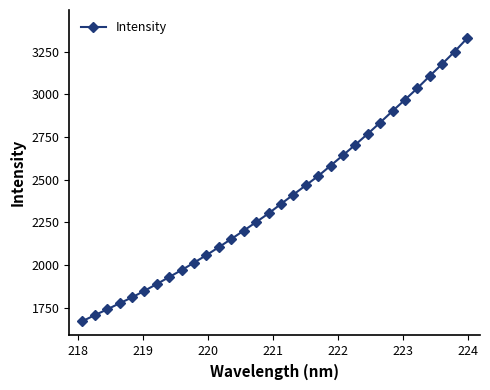

True or false: the data has more than 2 interior local peaks.

False